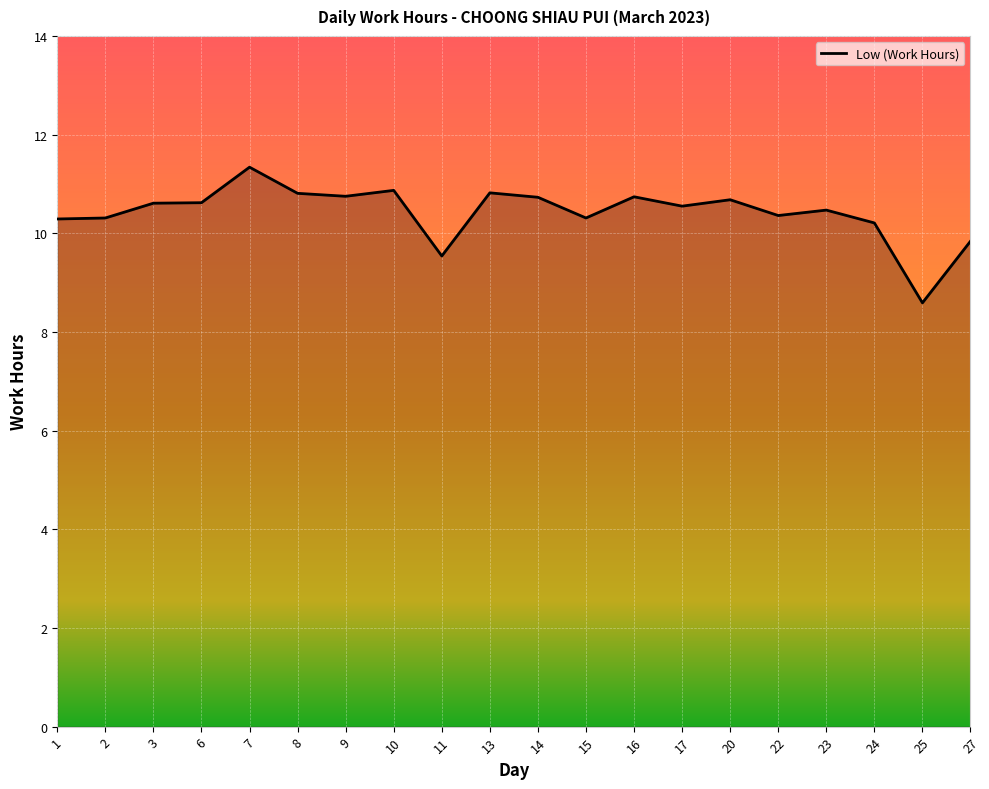

Is it true that the value at 1 is 13.7?

False